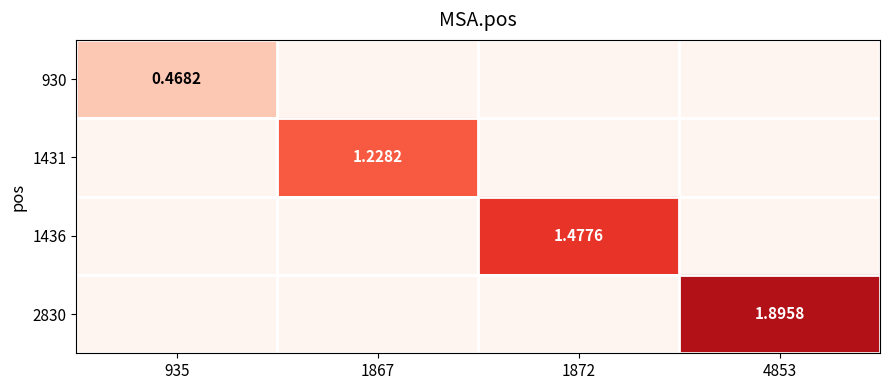

How many data points in 1431 are above 0?

1